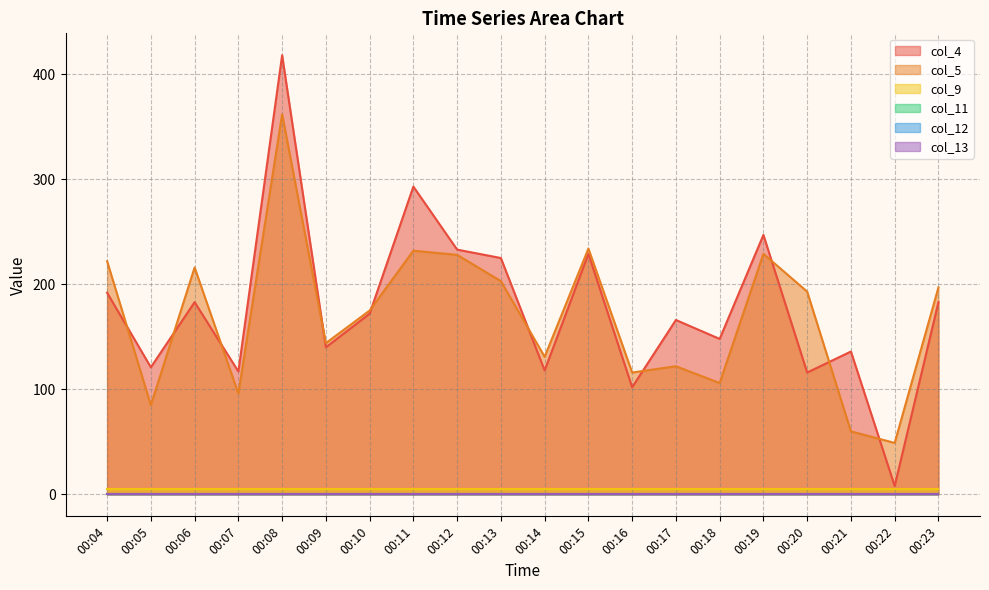

What are all the series names shown in the legend?

col_4, col_5, col_9, col_11, col_12, col_13